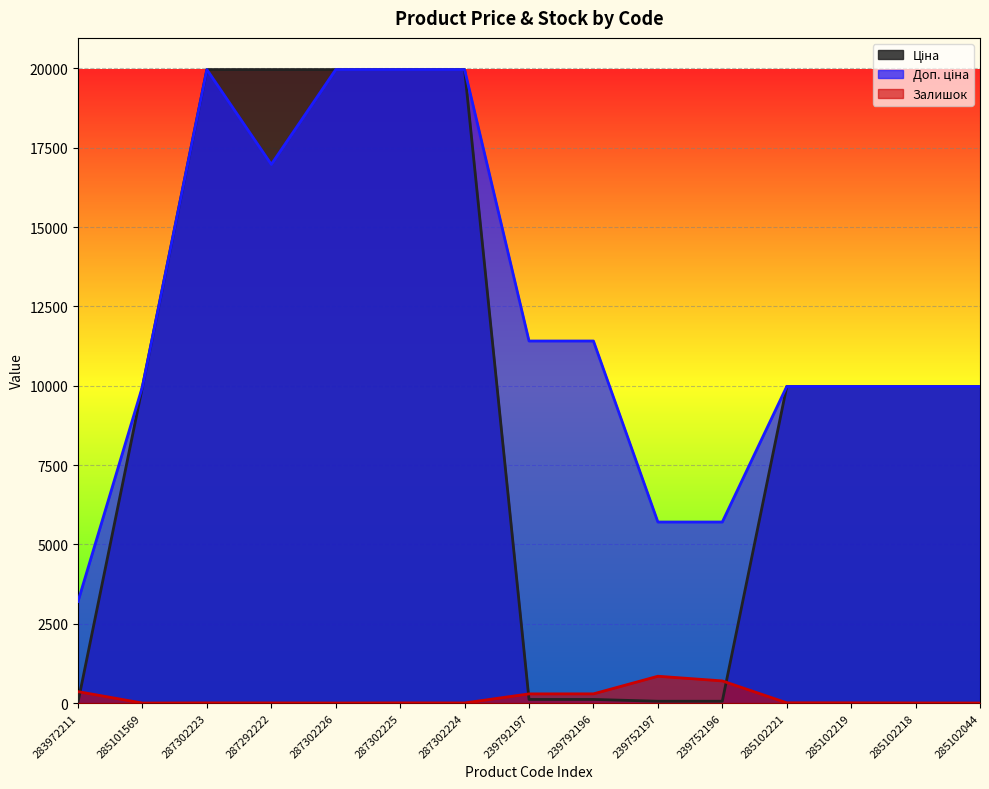

Which series changed the most between 287292222 and 287302224?

Доп. ціна